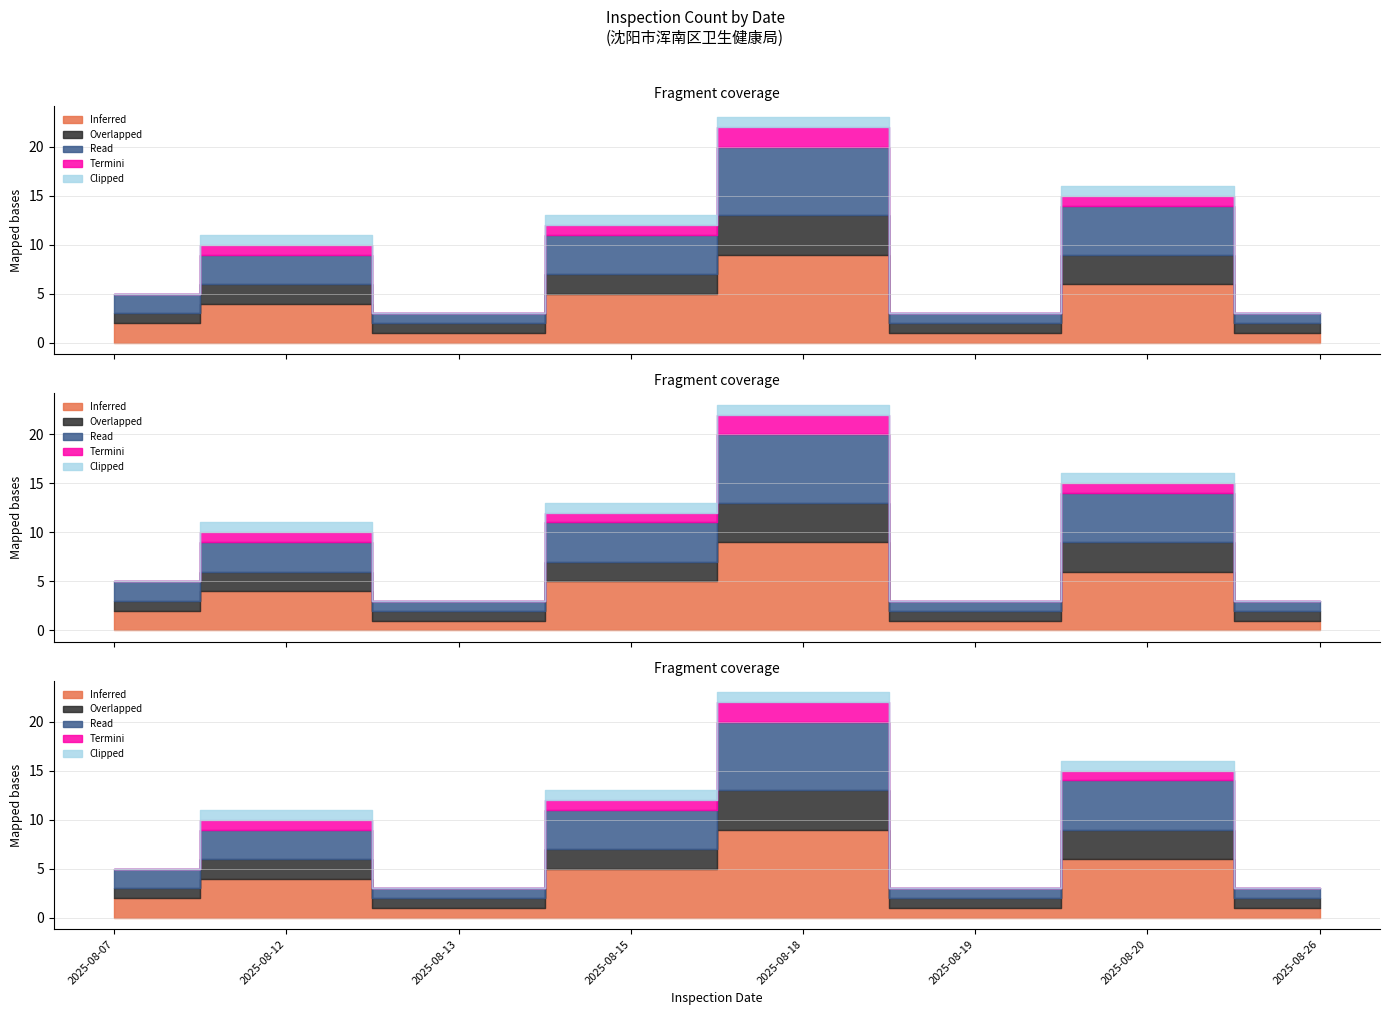

What is the sum of the Read values at 2025-08-18 and 2025-08-20?

12